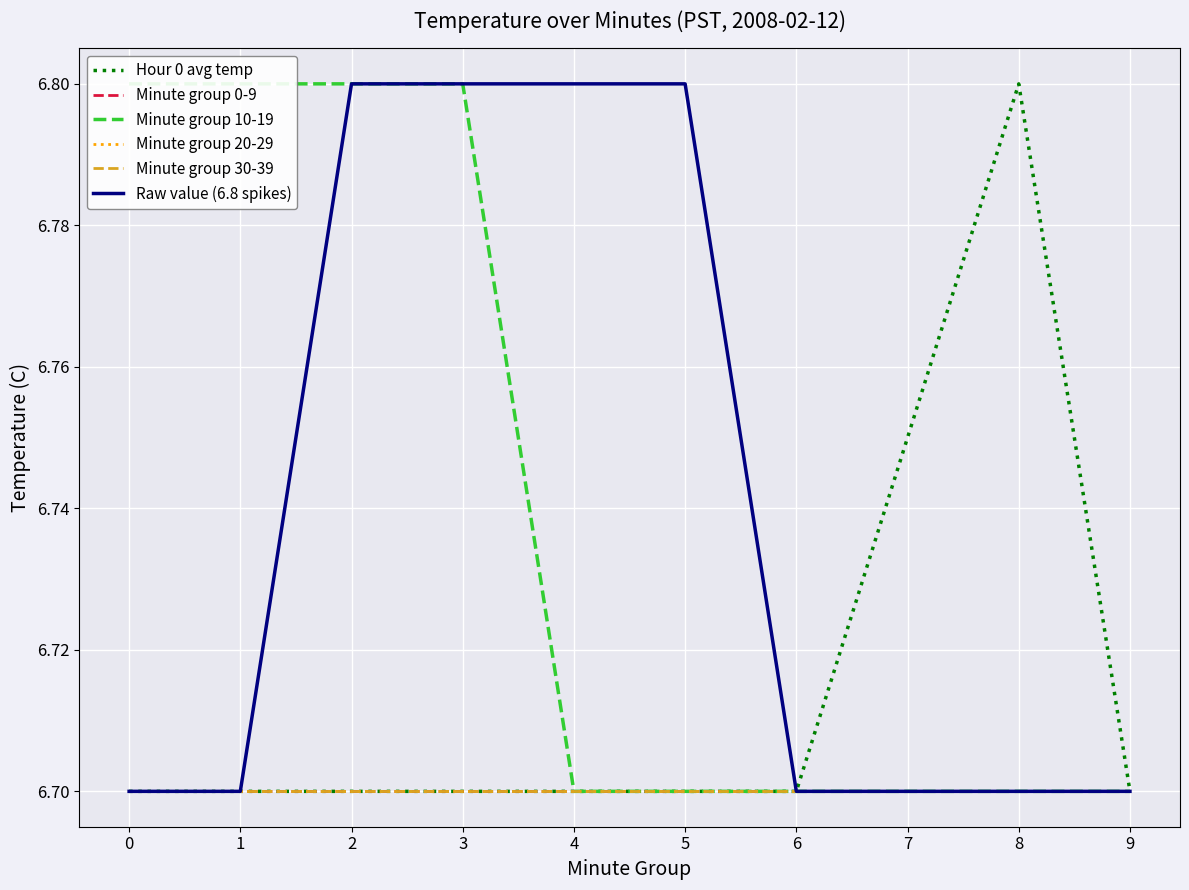

Is it true that Minute group 20-29 equals 3.6 at 0?

False